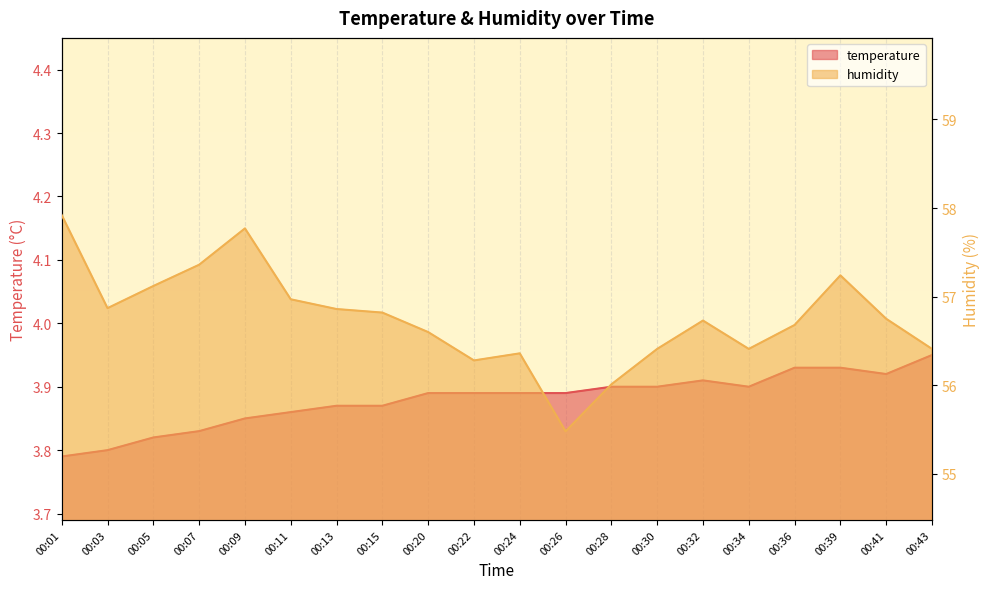

Between 00:30 and 00:32, which is larger?

00:32